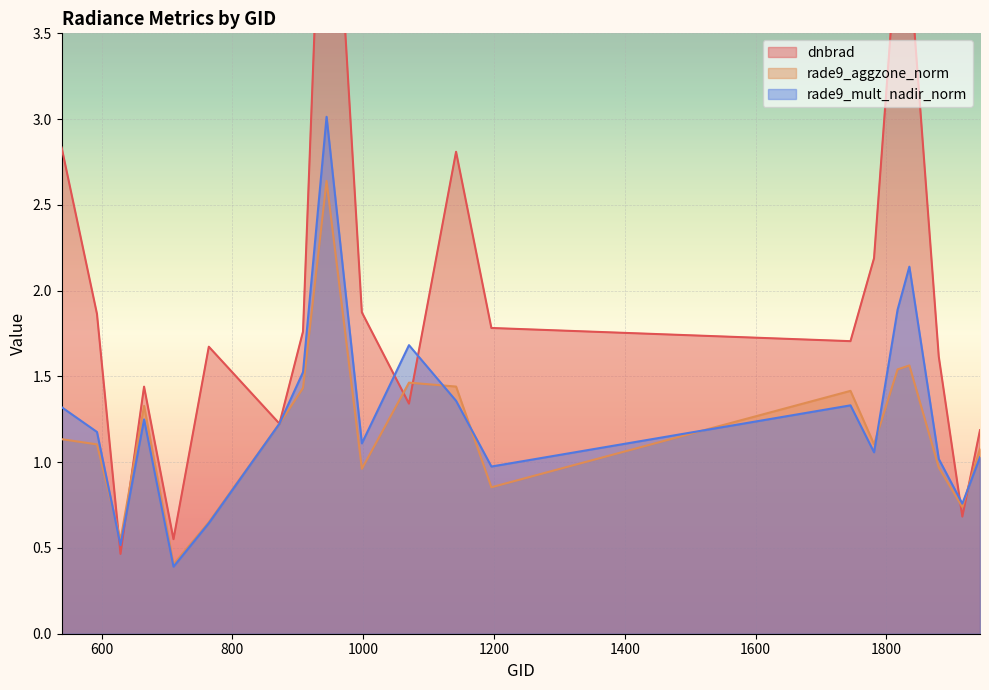

What is the value of the rade9_aggzone_norm point at the 15th from the left?

1.1